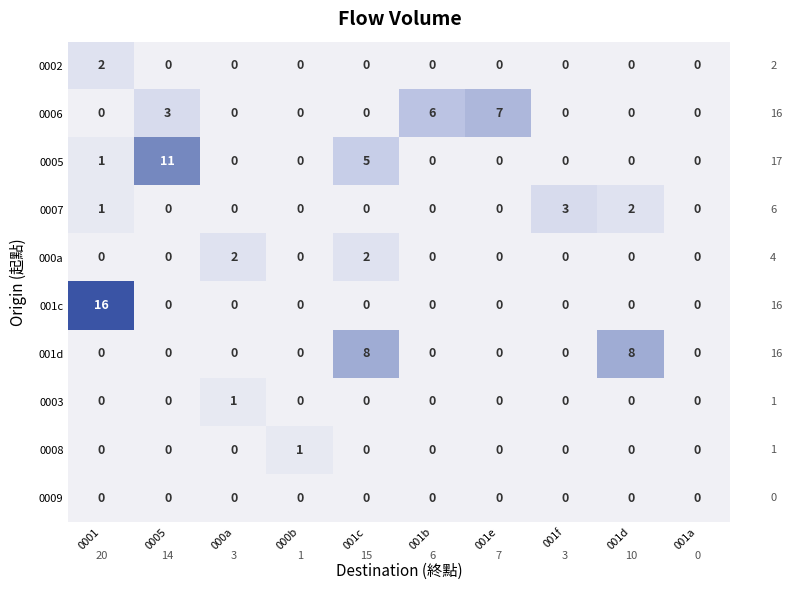

What is the greatest value displayed?

16